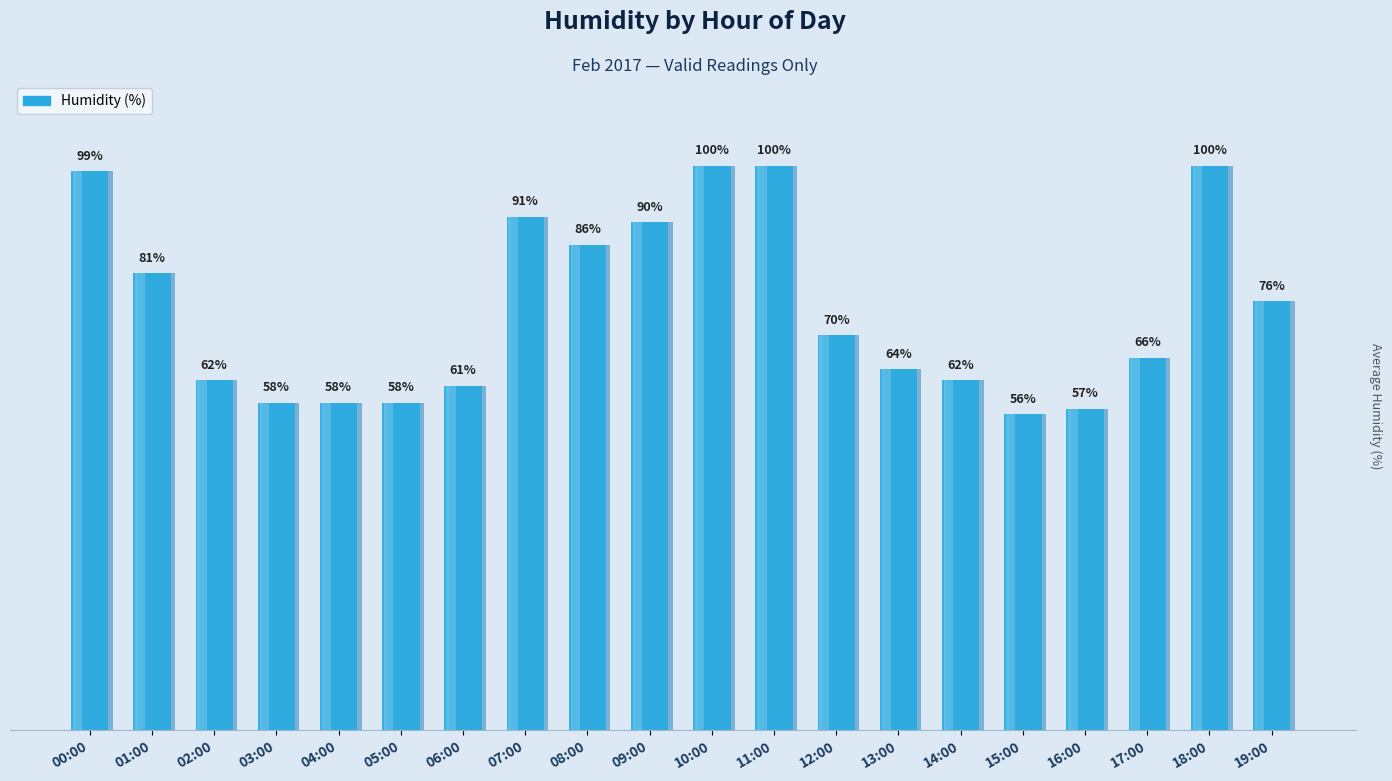

What is the smallest value displayed?

56